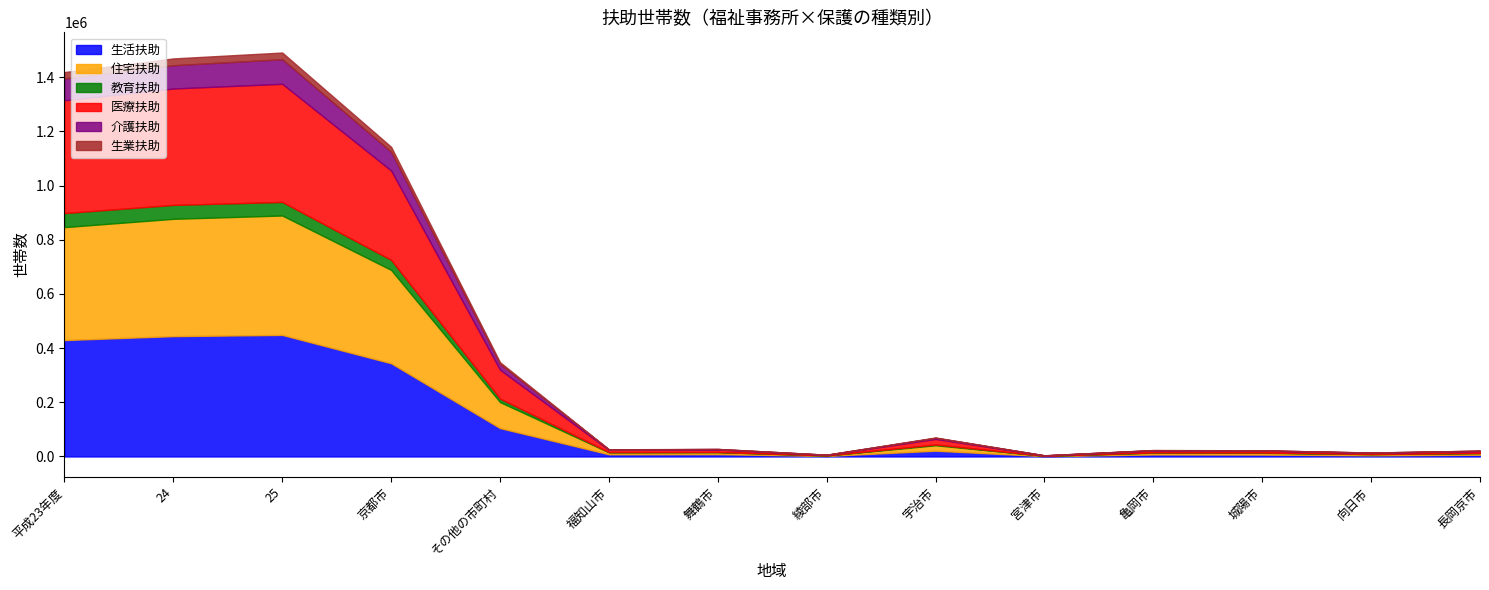

What is the spread (max minus min) of values at 宮津市?

1360